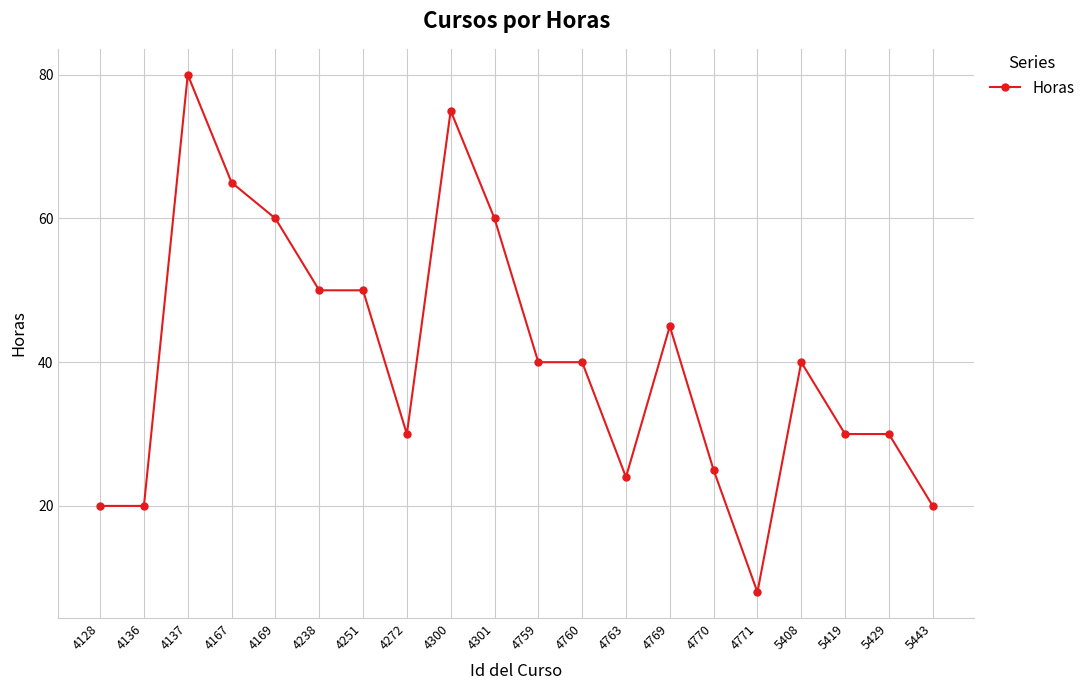

How many lines are shown in the chart?

1